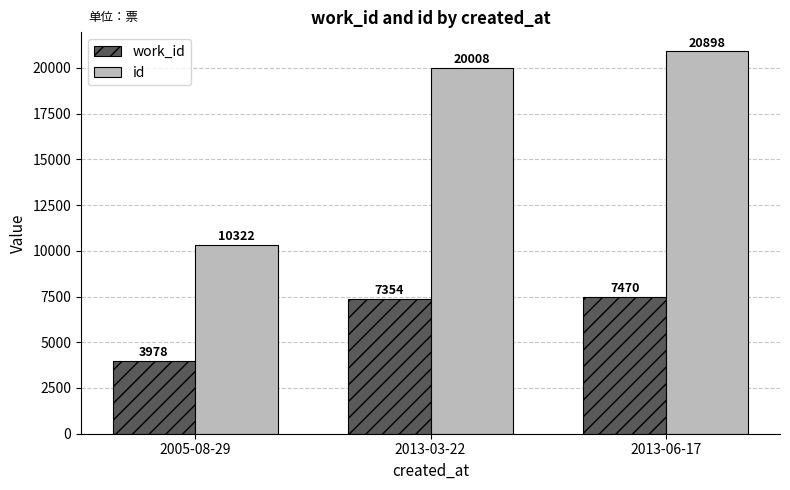

How many bars are there in each group?

2